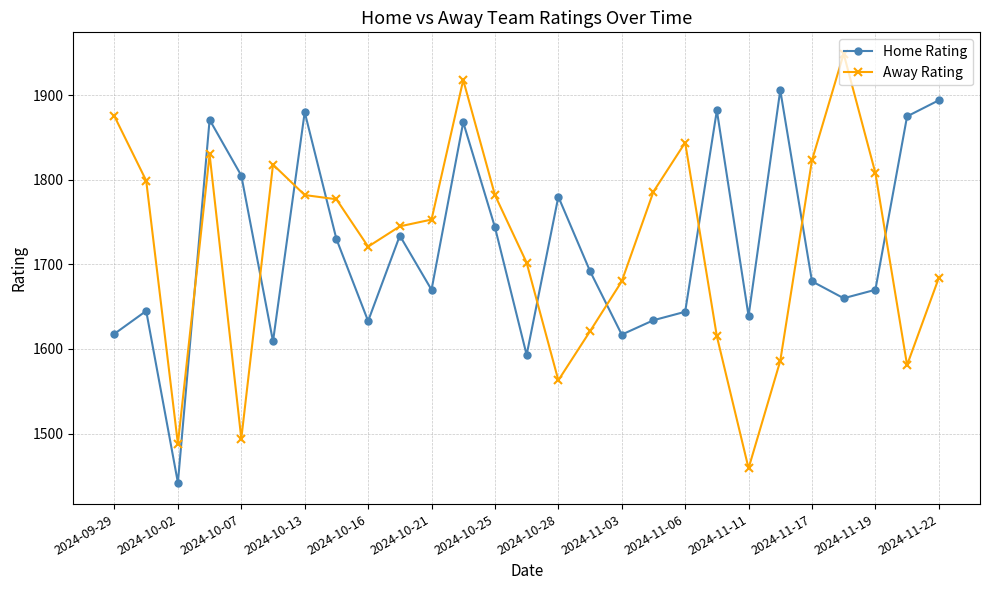

What is the difference between the maximum and minimum values in the Home Rating series?

464